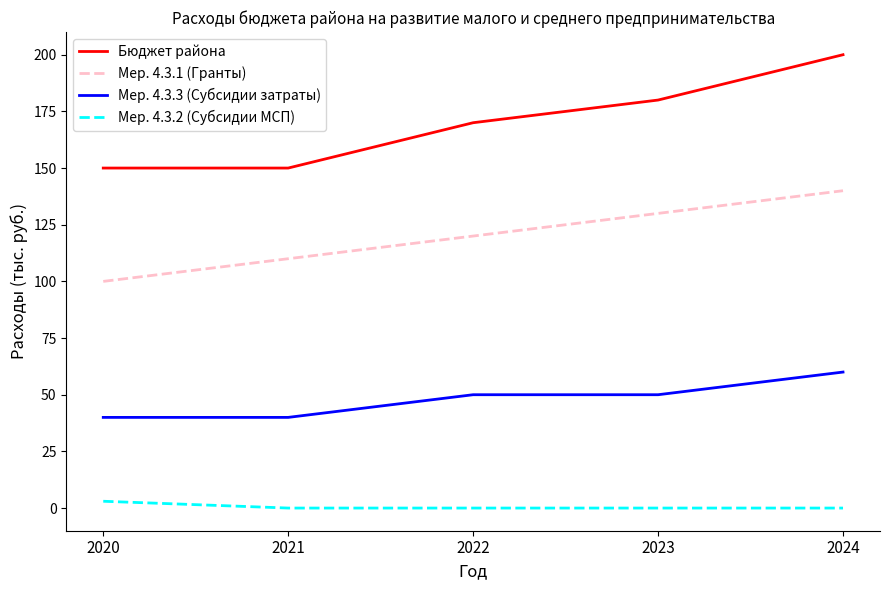

What is the minimum value for Мер. 4.3.1 (Гранты)?

100